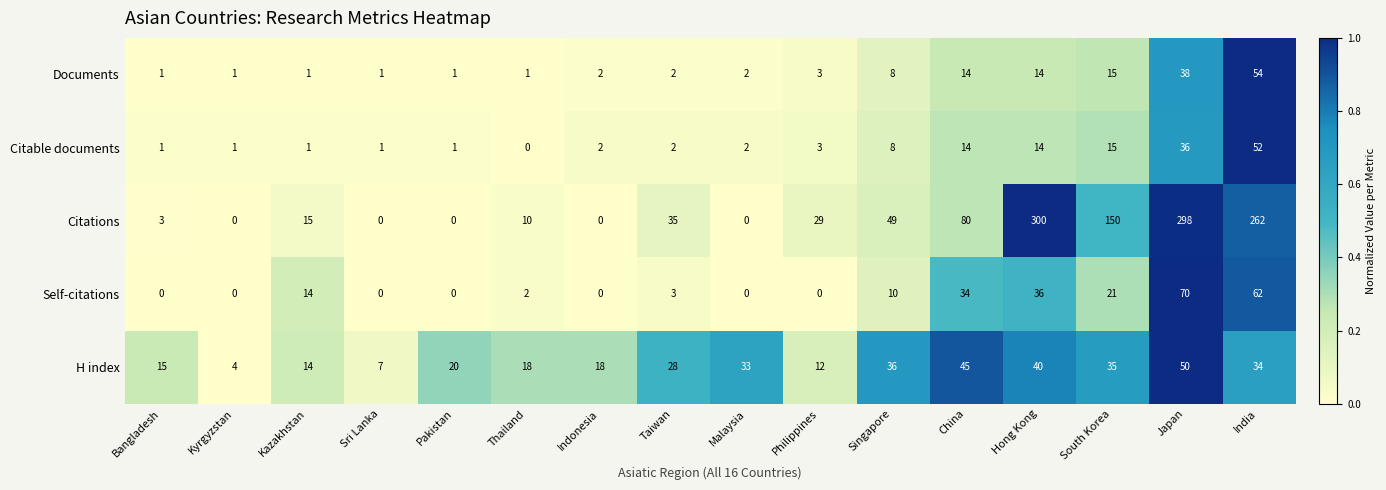

Which series has the largest range (max minus min)?

Citations